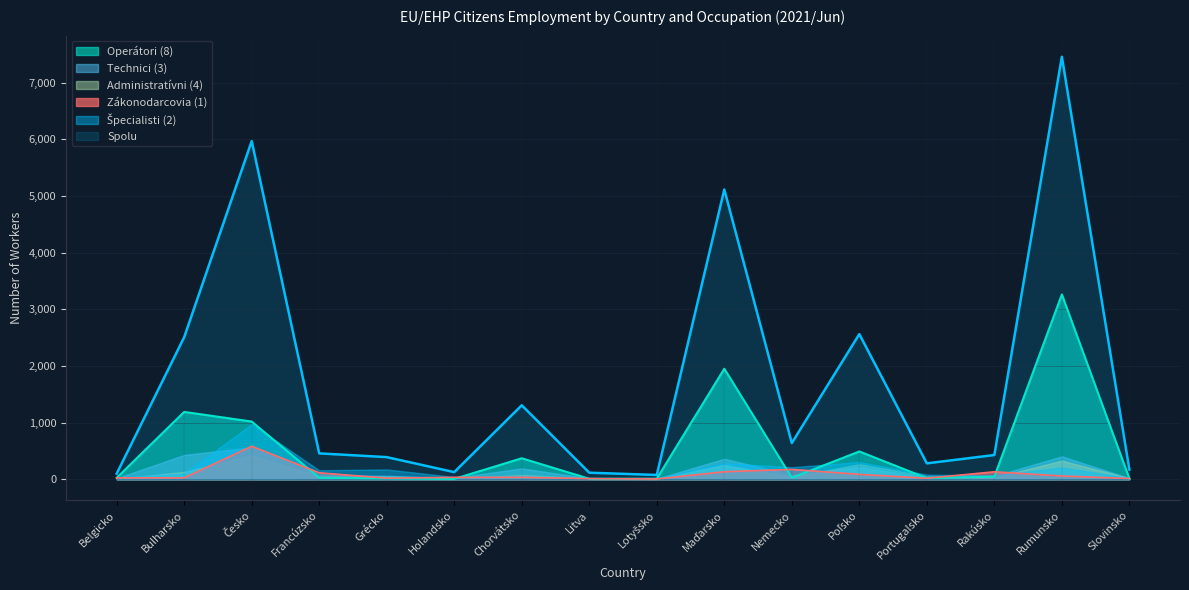

How many data points in Spolu are above 455?

7